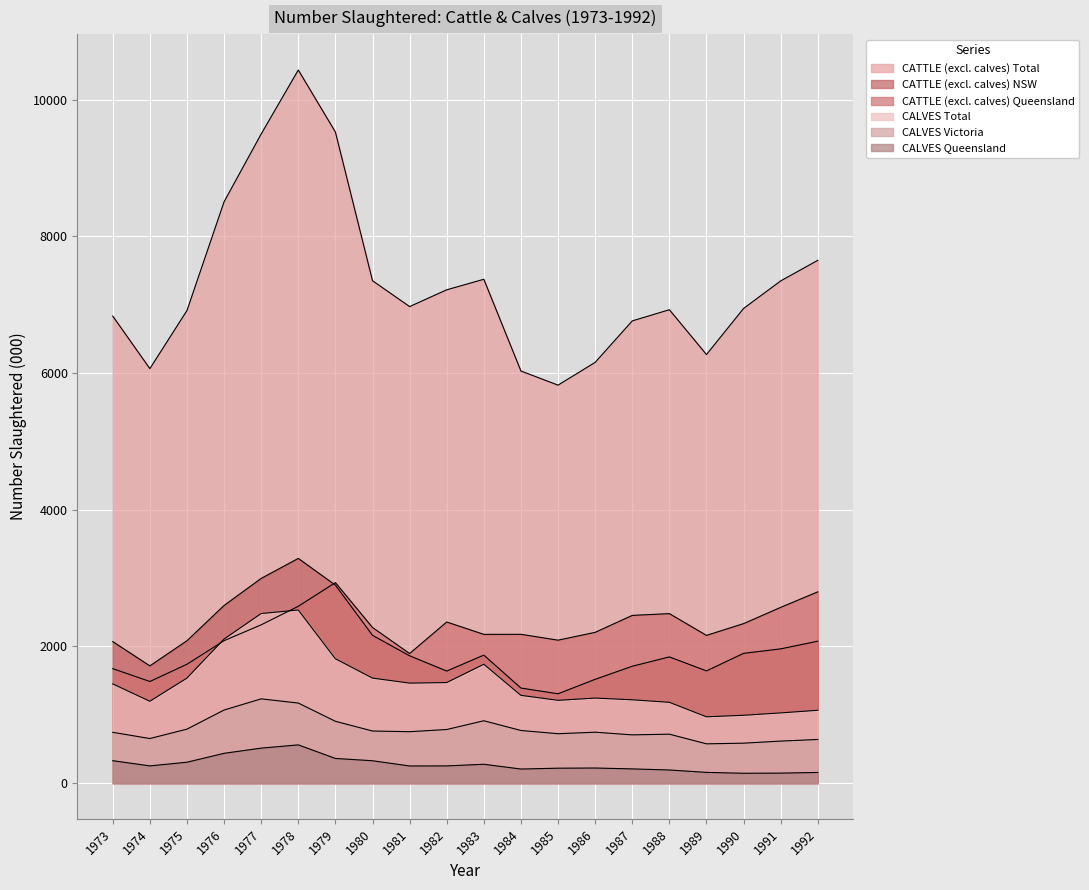

How many lines are shown in the chart?

6